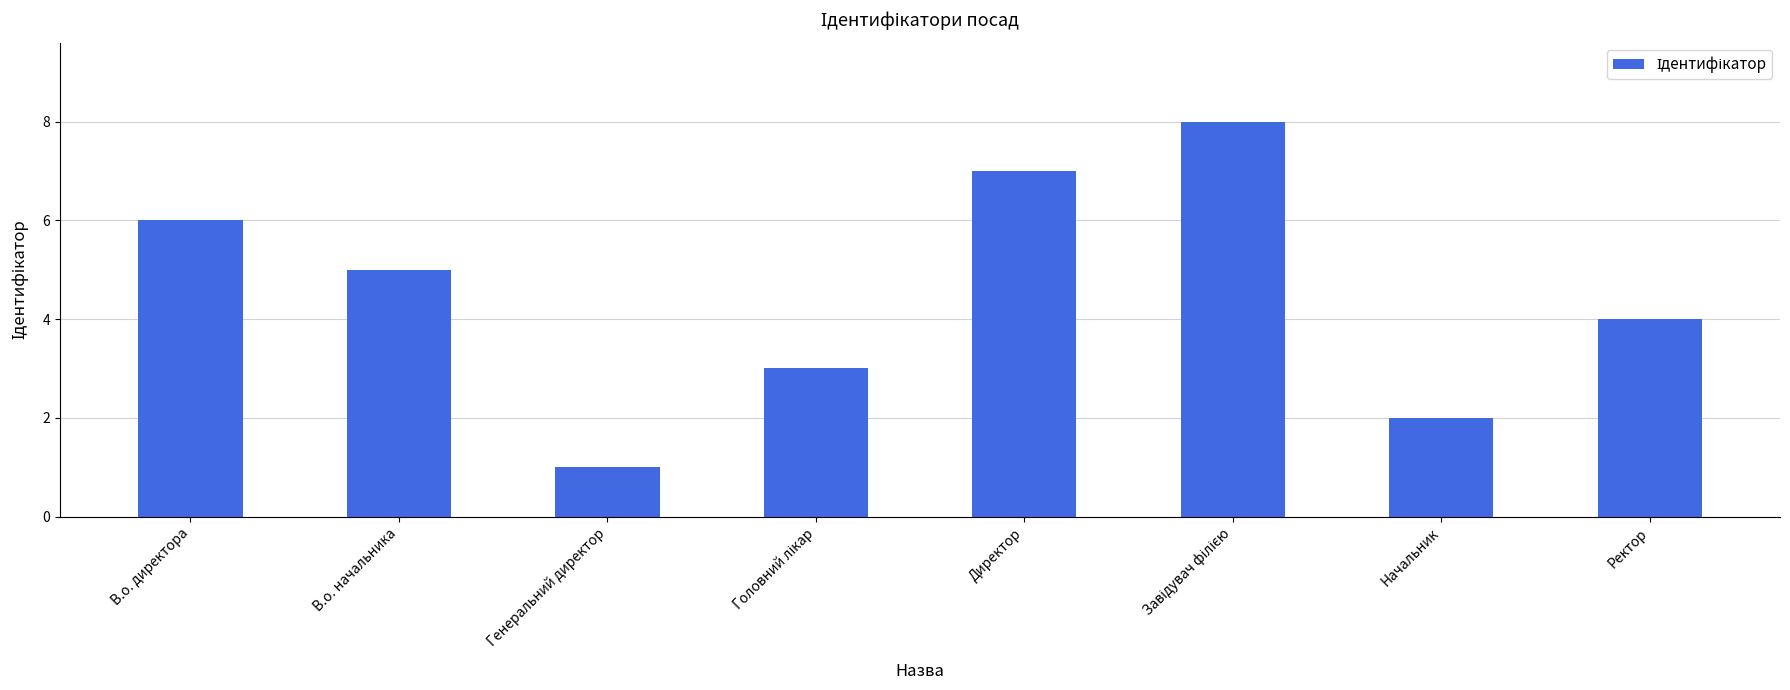

What is the smallest value displayed?

1